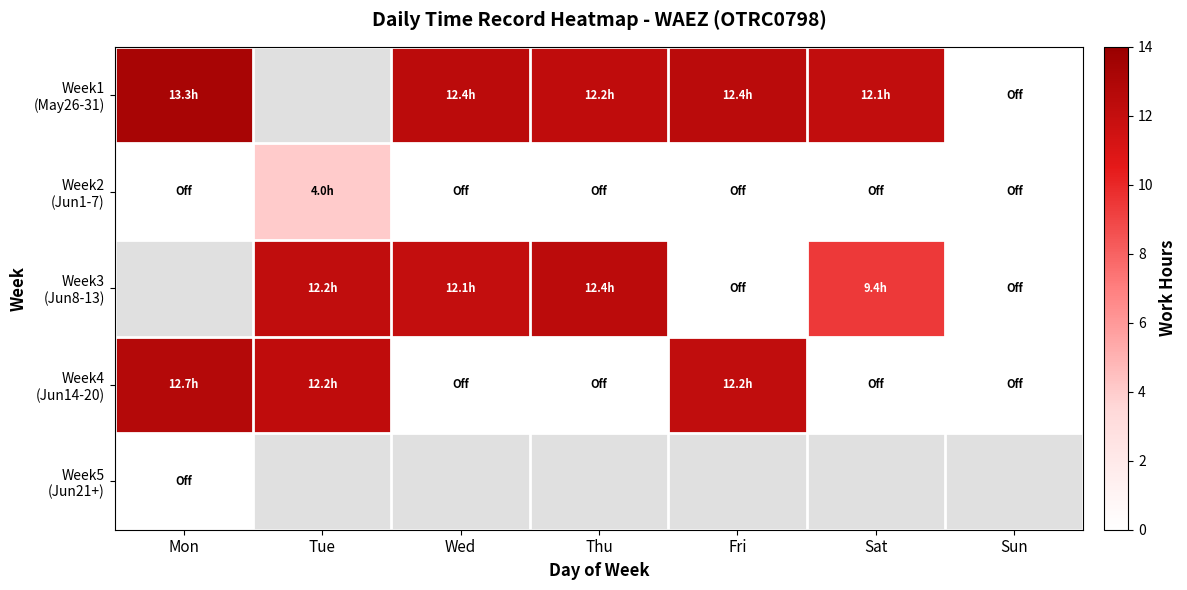

Which has a higher value, Sat or Sun?

Sat